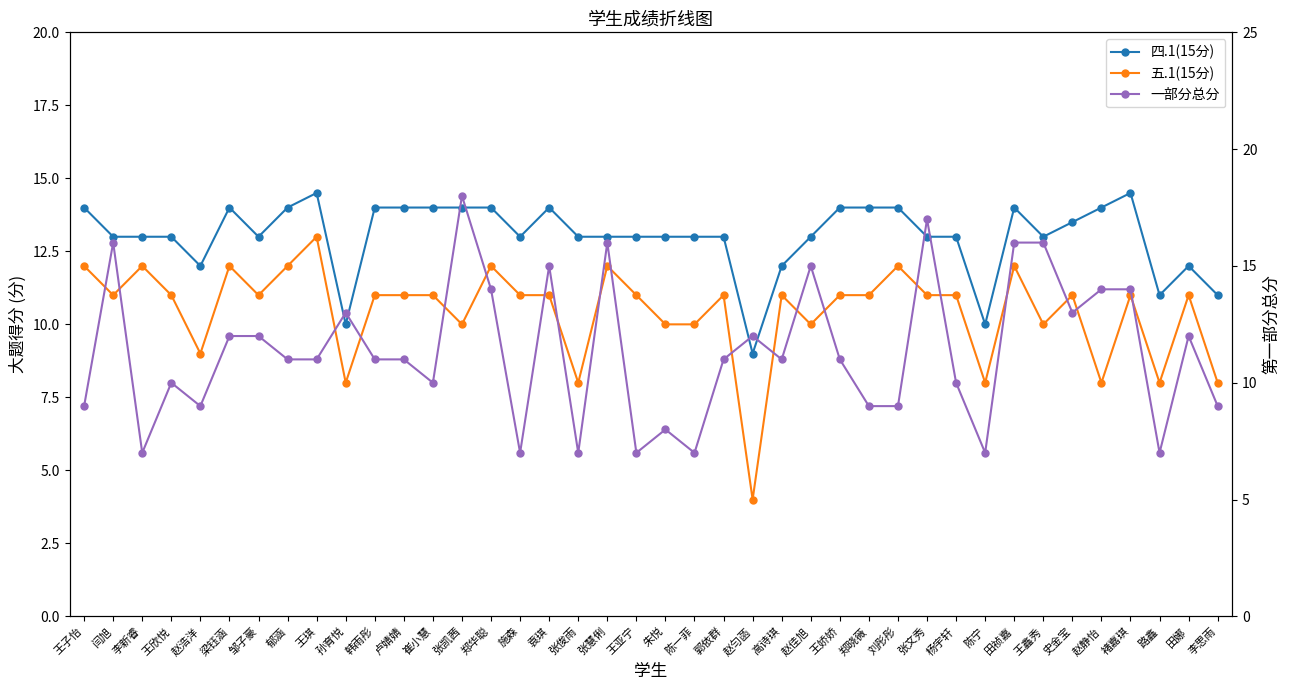

True or false: 一部分总分 has more than 0 interior local peaks.

True